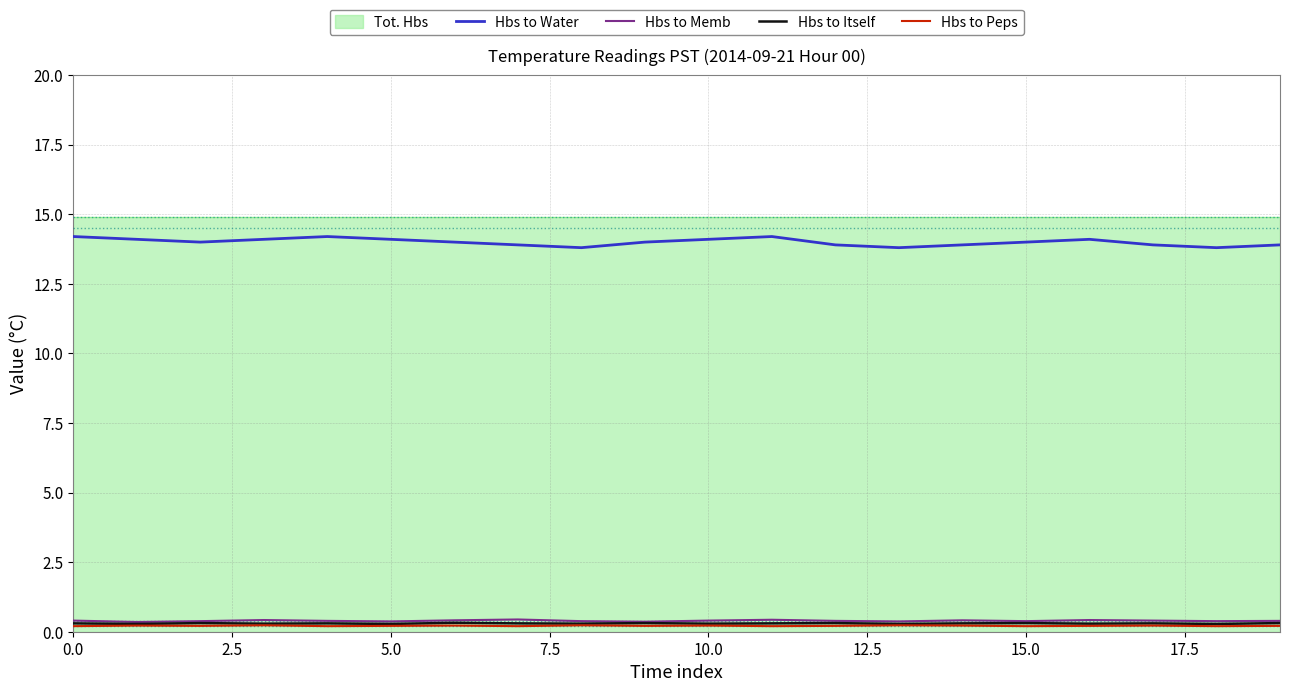

Is the value of Hbs to Peps at 19 greater than the value of Hbs to Itself at 18?

No